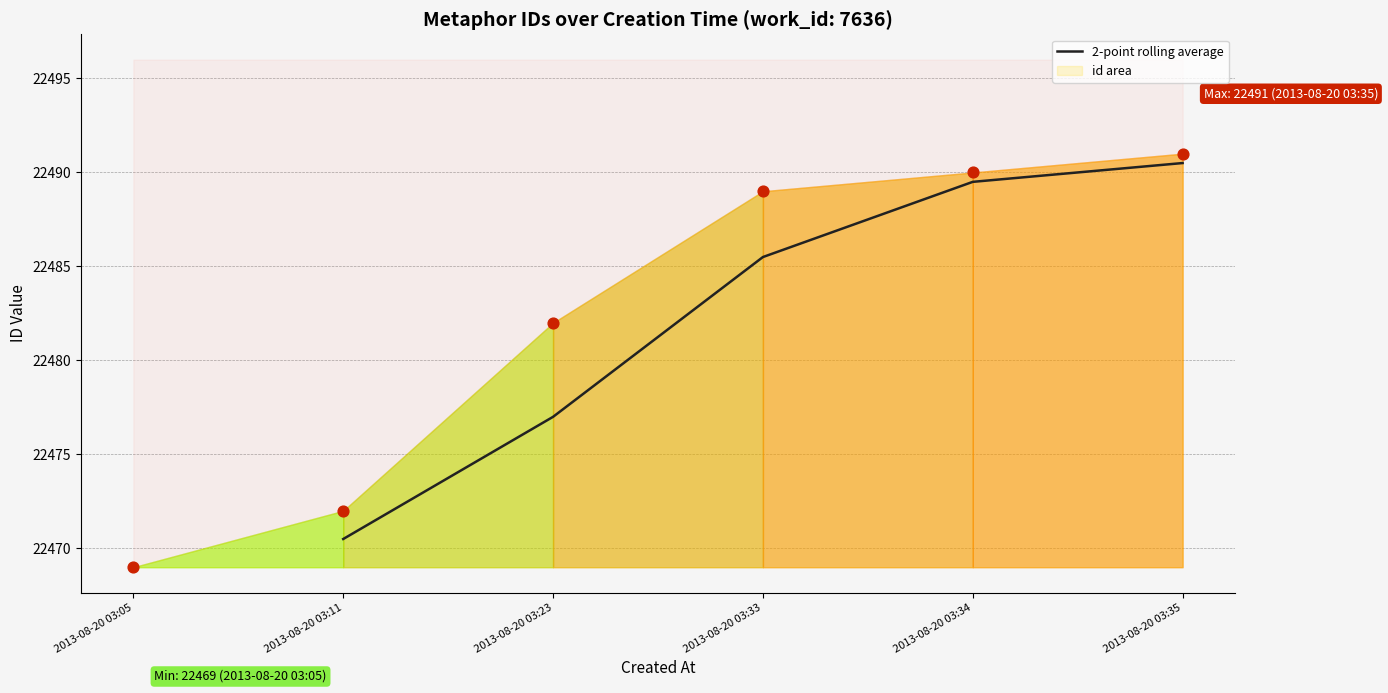

Which category has the lowest value in the 2-point rolling average series?

2013-08-20 03:11